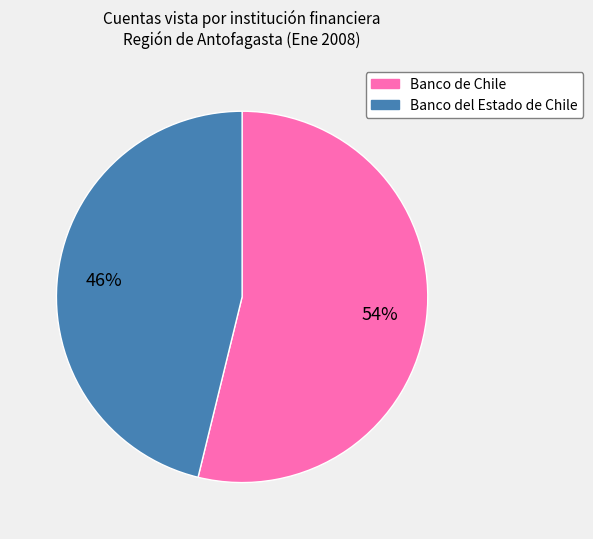

True or false: Banco de Chile accounts for 54% of the total.

True